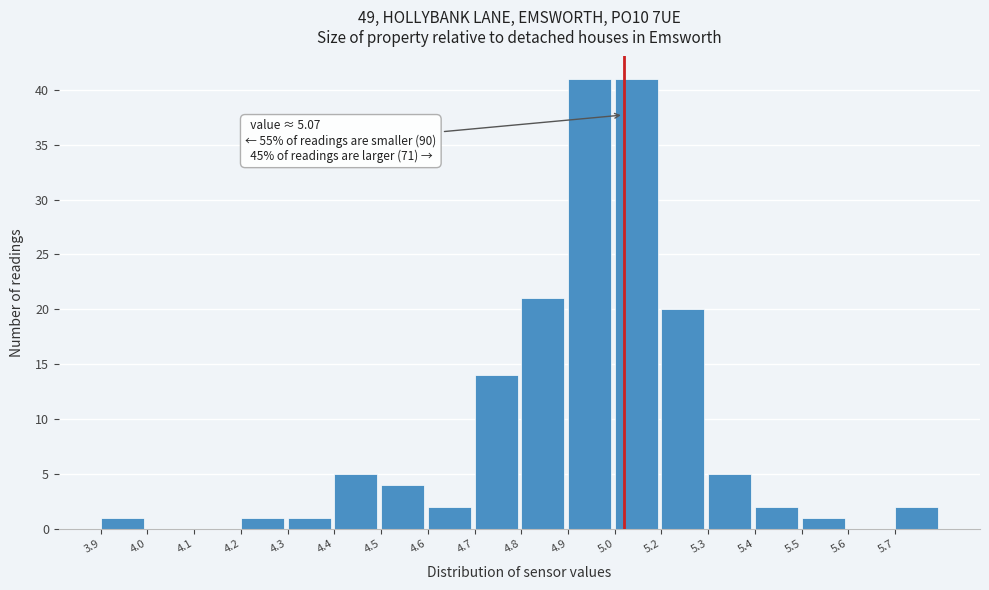

Reading right to left, extract all data points from this chart.

5.7=2	5.6=0	5.5=1	5.4=2	5.3=5	5.2=20	5.0=41	4.9=41	4.8=21	4.7=14	4.6=2	4.5=4	4.4=5	4.3=1	4.2=1	4.1=0	4.0=0	3.9=1